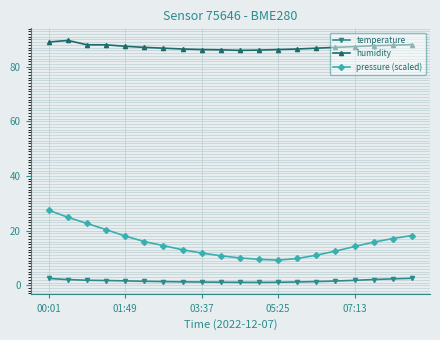

What is the sum of all humidity values?

1745.1